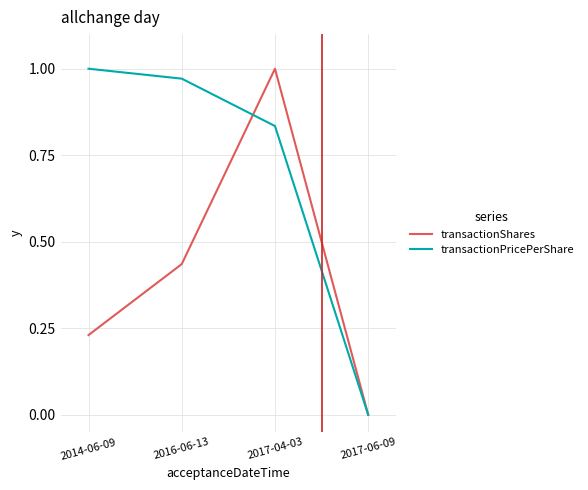

At which category is the sum across all series the highest?

2017-04-03